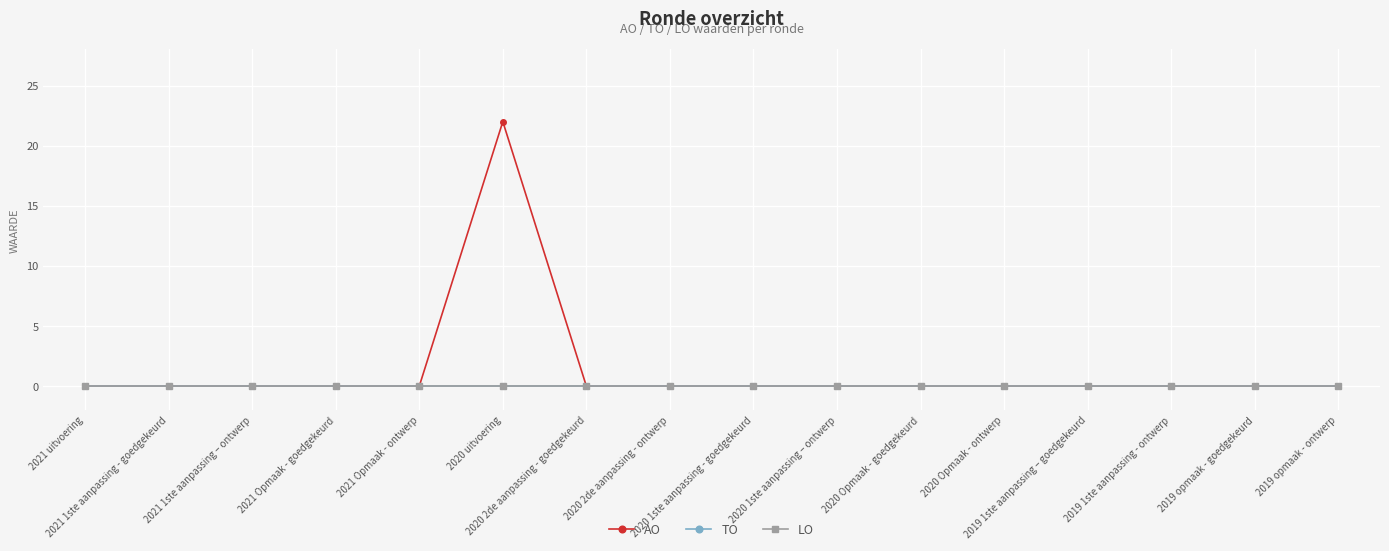

What is the label of the 13th point from the right?

2021 Opmaak - goedgekeurd